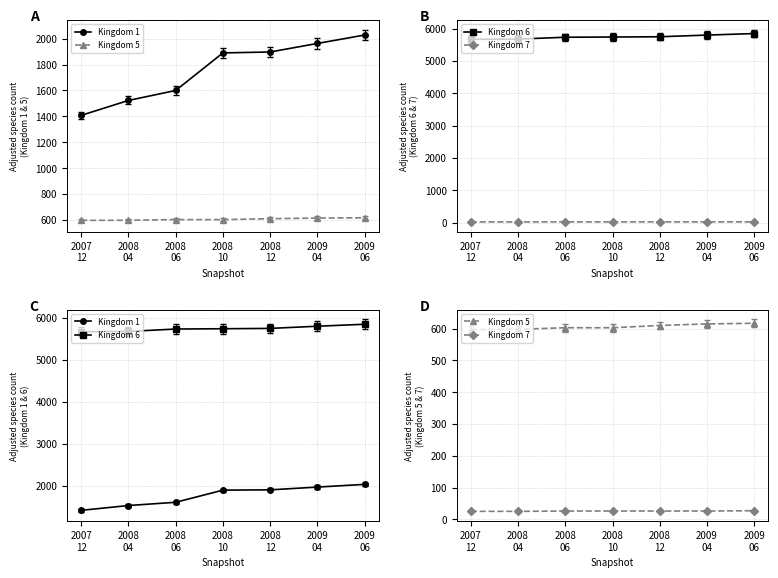

Between 2008
04 and 2009
06, which series saw the biggest shift?

Kingdom 1